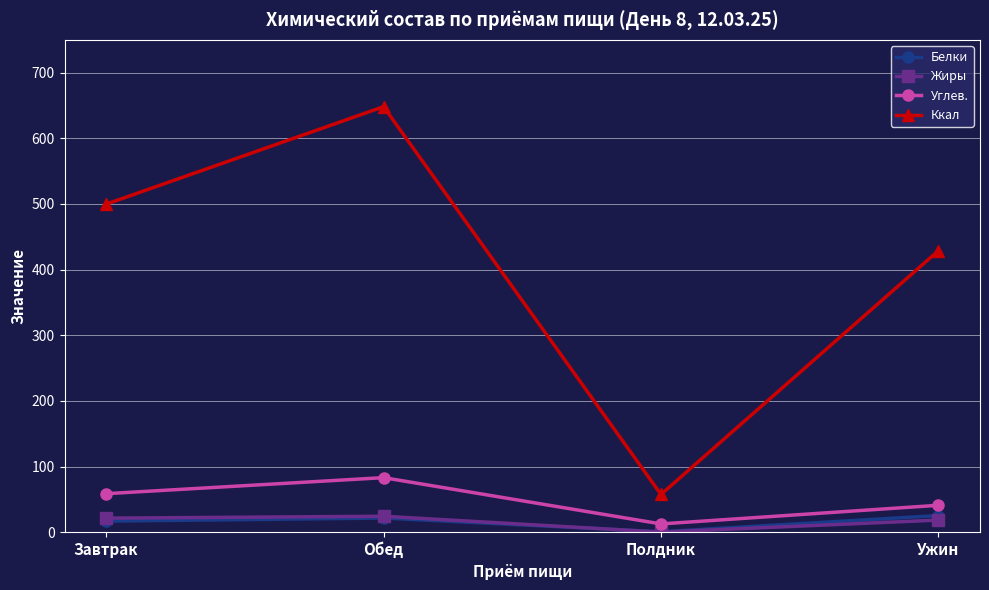

At which label is Углев. closest to 47?

Ужин